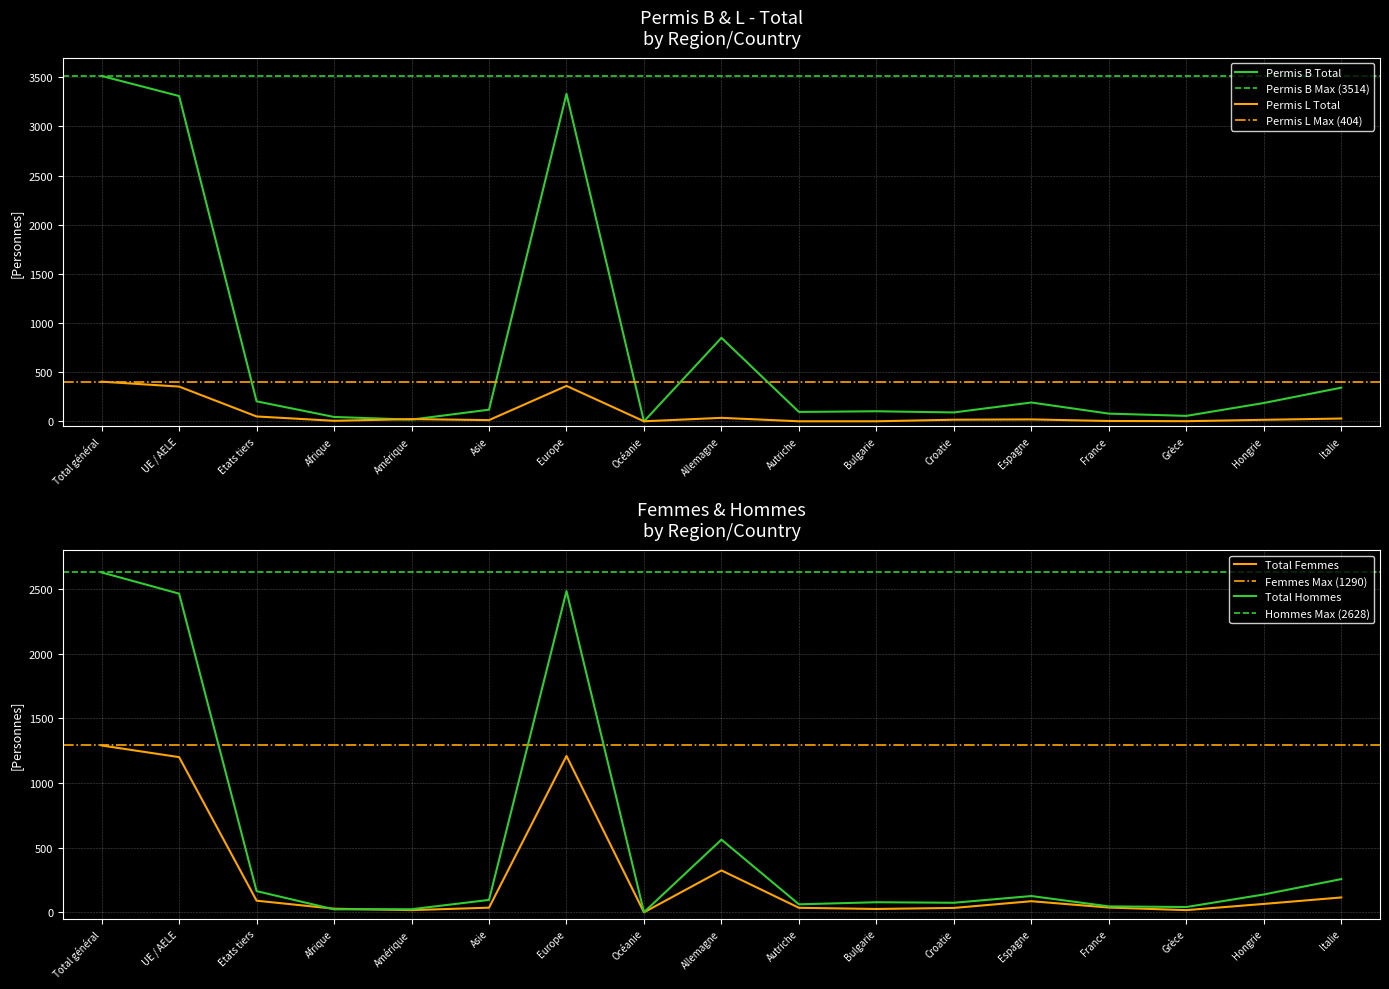

Which series has the widest spread of values?

Permis B Total